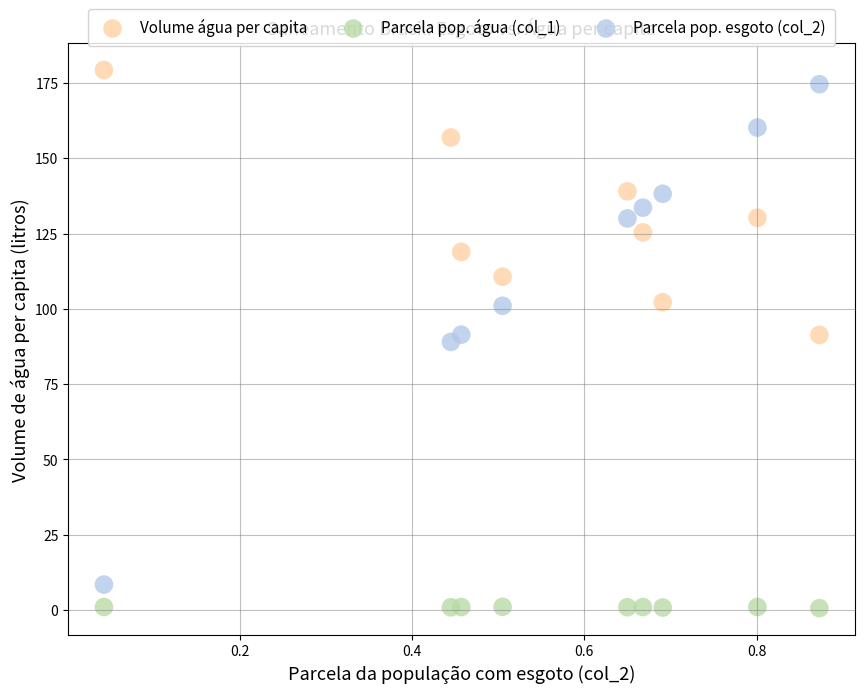

Across all data points, what is the range of X values (max minus min)?

0.8